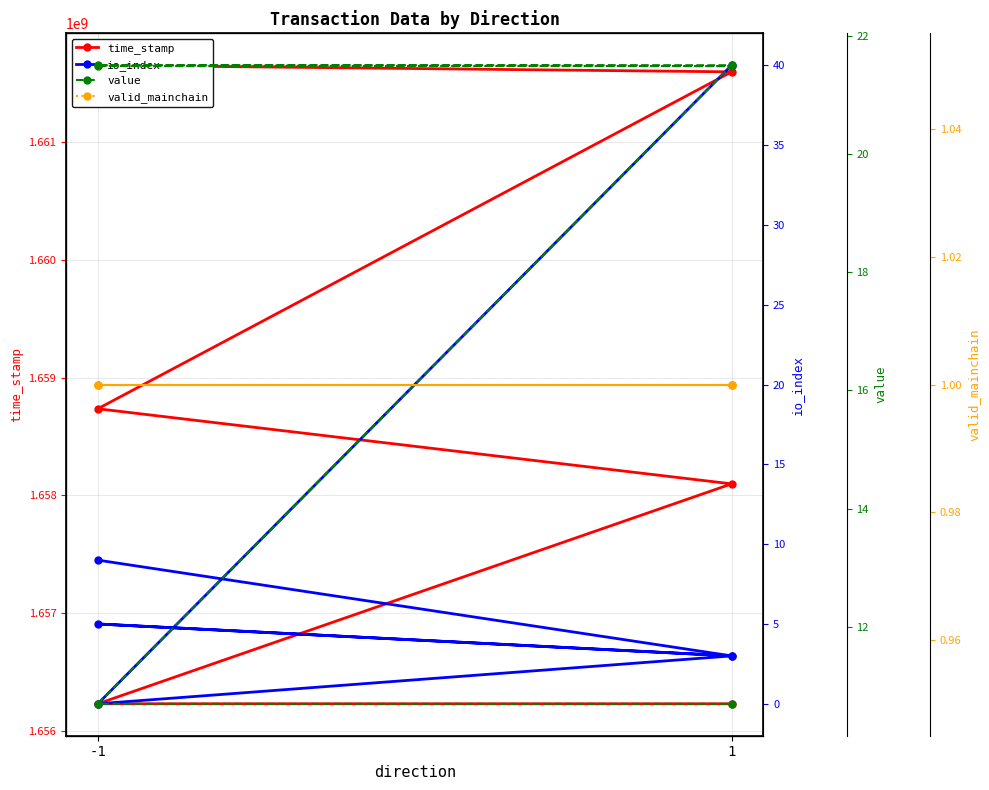

What is the approximate value of time_stamp at -1?

1661654574.0